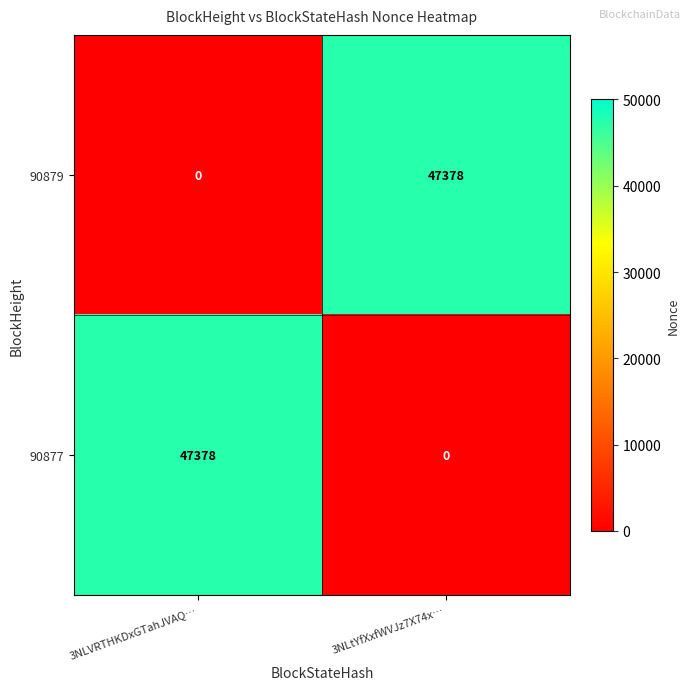

What is the spread (max minus min) of values at 3NLVRTHKDxGTahJVAQ…?

47378